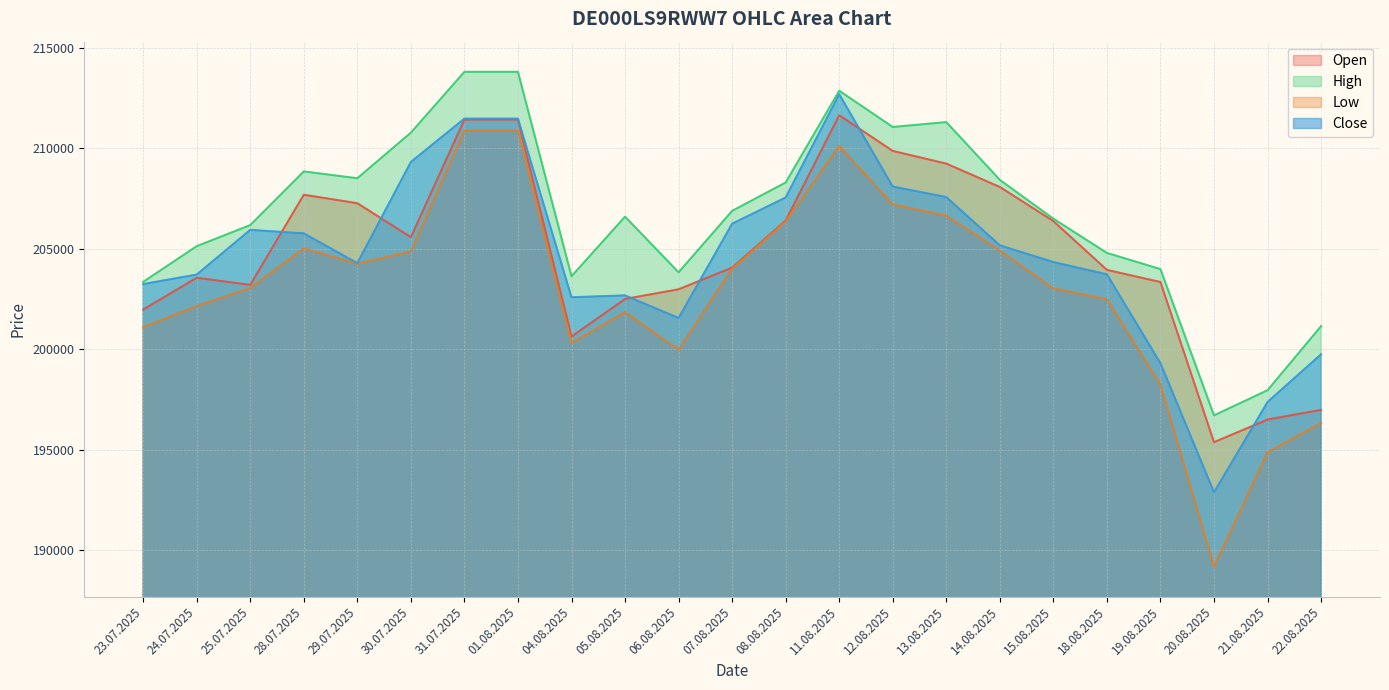

What is the difference between the Close values at 18.08.2025 and 12.08.2025?

4367